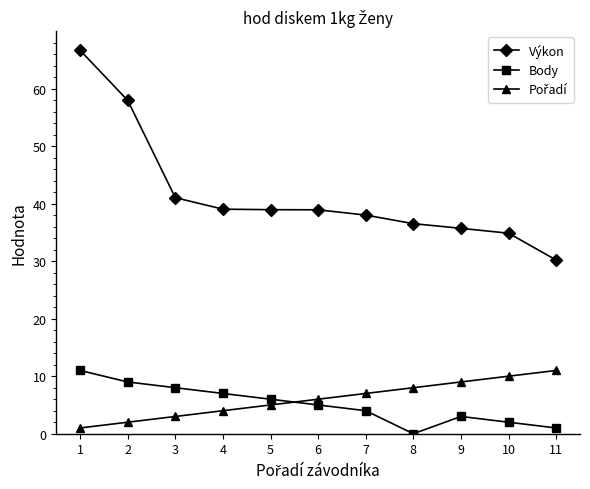

How many interior local valleys does the Body series have?

1